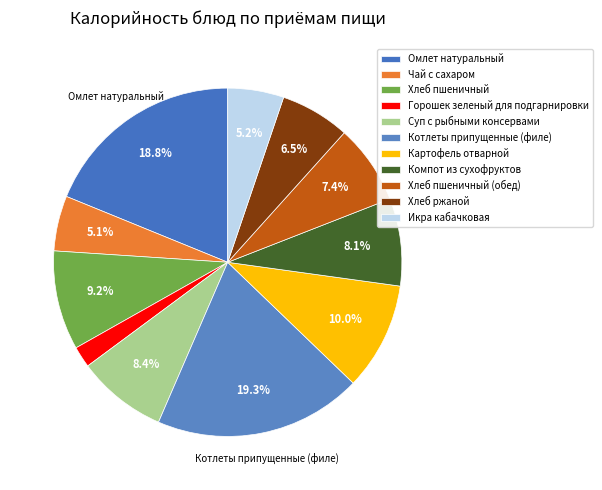

What percentage is the Икра кабачковая slice, to the nearest percent?

5%